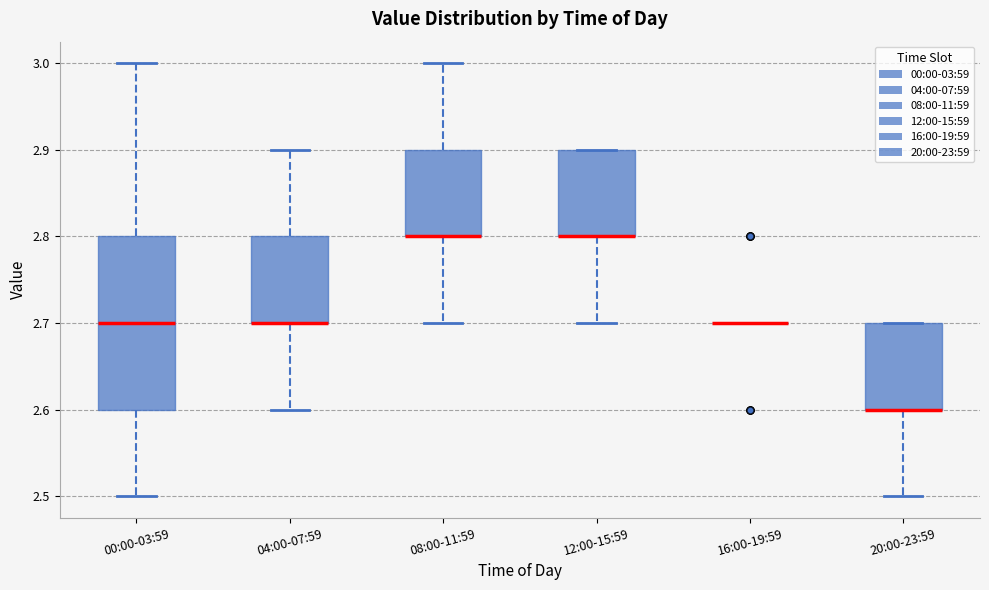

Reading left to right, transcribe this box plot: for each box, give where its median line is, the range the box spans, and where its two whiskers end, as read against the y-axis. The values are not printed on the chart, so give them approximately, as read against the axis.

00:00-03:59: median 2.7, box 2.6 to 2.8, whiskers 2.5 to 3.0
04:00-07:59: median 2.7 (drawn on the box's lower edge), box 2.7 to 2.8, whiskers 2.6 to 2.9
08:00-11:59: median 2.8 (drawn on the box's lower edge), box 2.8 to 2.9, whiskers 2.7 to 3.0
12:00-15:59: median 2.8 (drawn on the box's lower edge), box 2.8 to 2.9, whiskers 2.7 to 2.9
16:00-19:59: box collapsed to a line at 2.7, whiskers 2.7 to 2.7
20:00-23:59: median 2.6 (drawn on the box's lower edge), box 2.6 to 2.7, whiskers 2.5 to 2.7